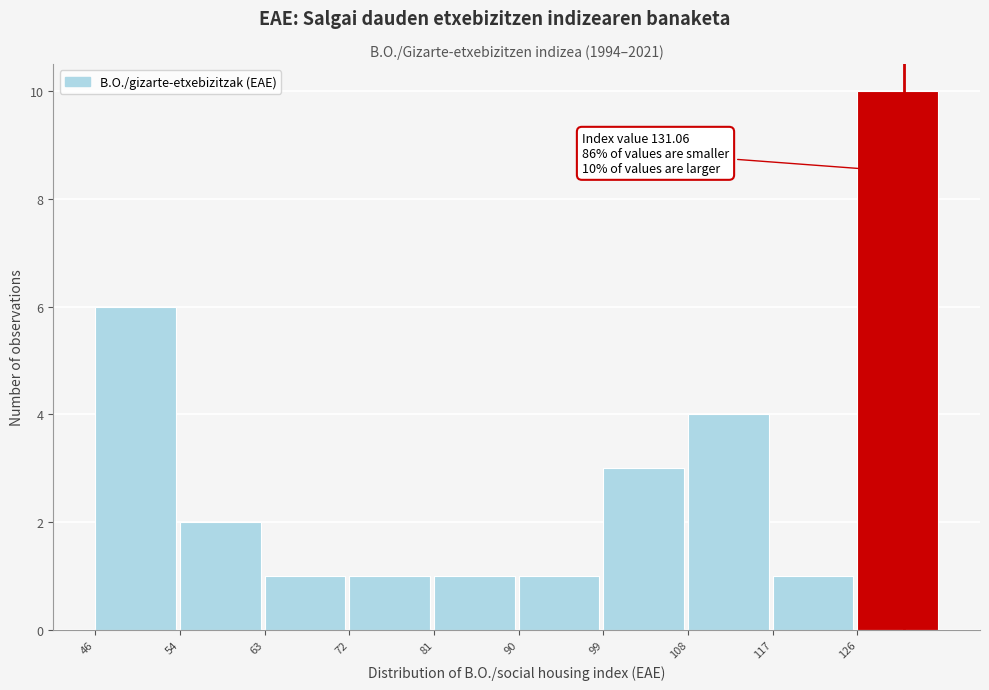

Which range on the x-axis has the tallest bar?

126 to 135